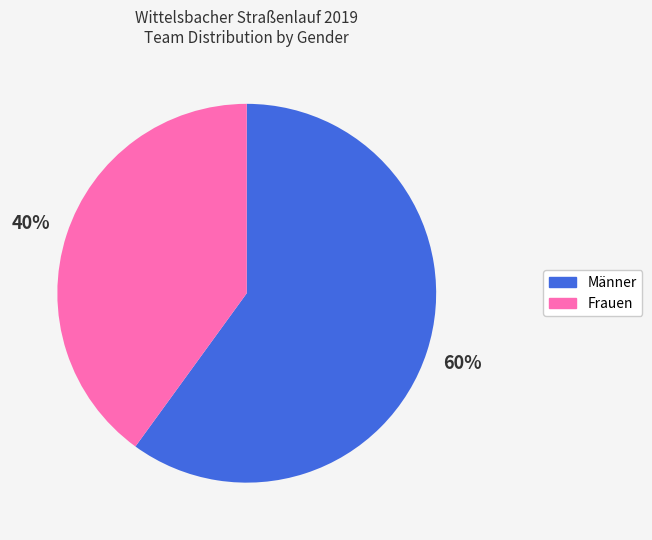

Is there a majority slice in this chart?

Yes